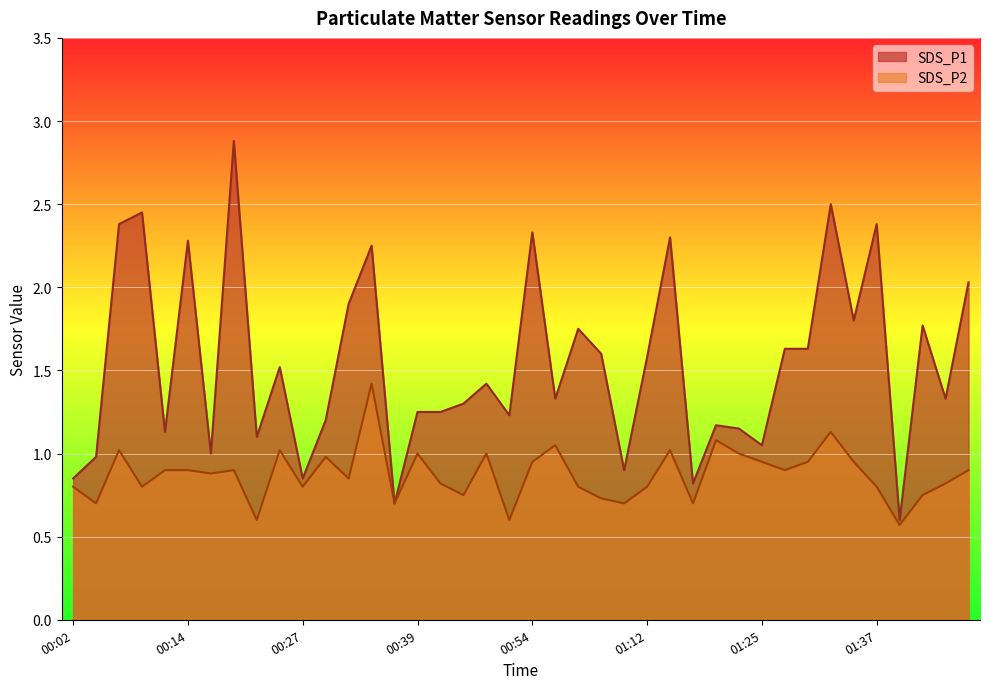

What is the minimum value for SDS_P2?

0.6